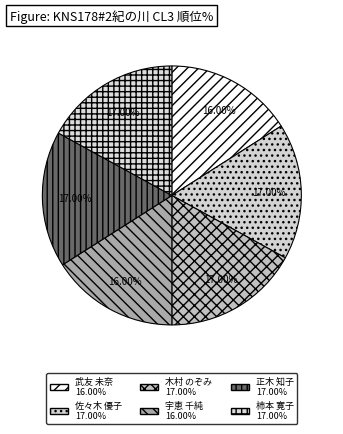

To the nearest percent, what is the difference between the 宇恵 千純 and 正木 知子 slice percentages?

1%